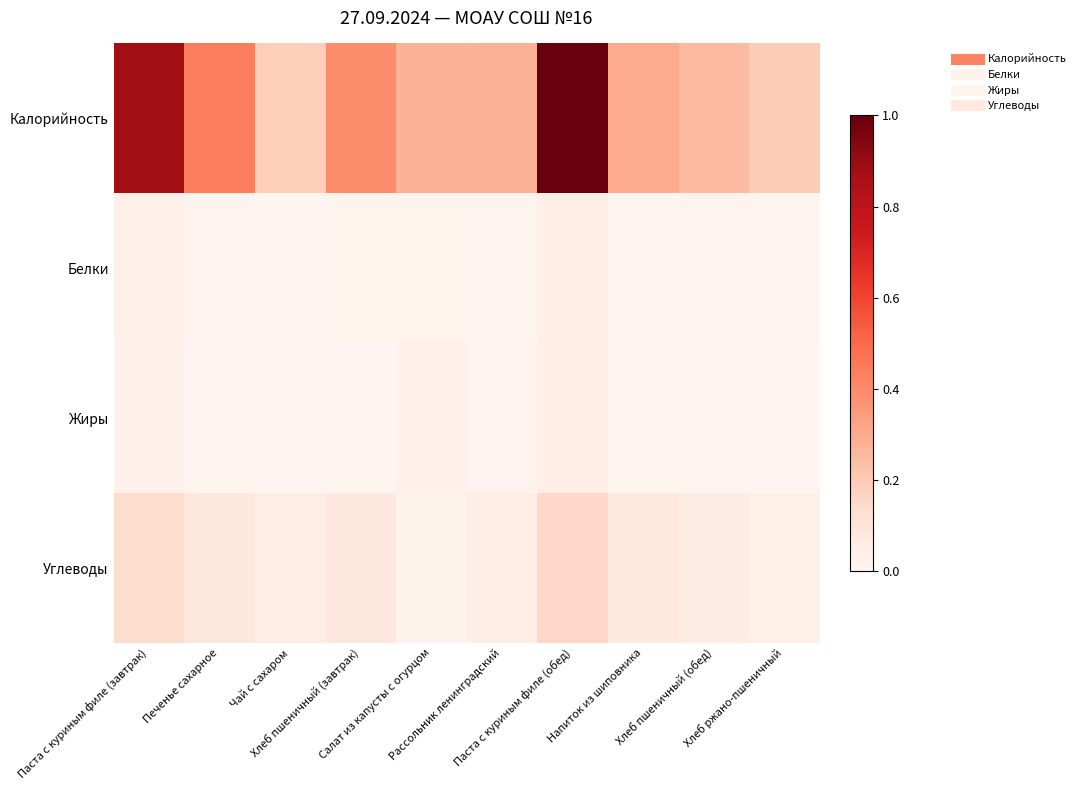

At how many categories does at least one series exceed 0?

10